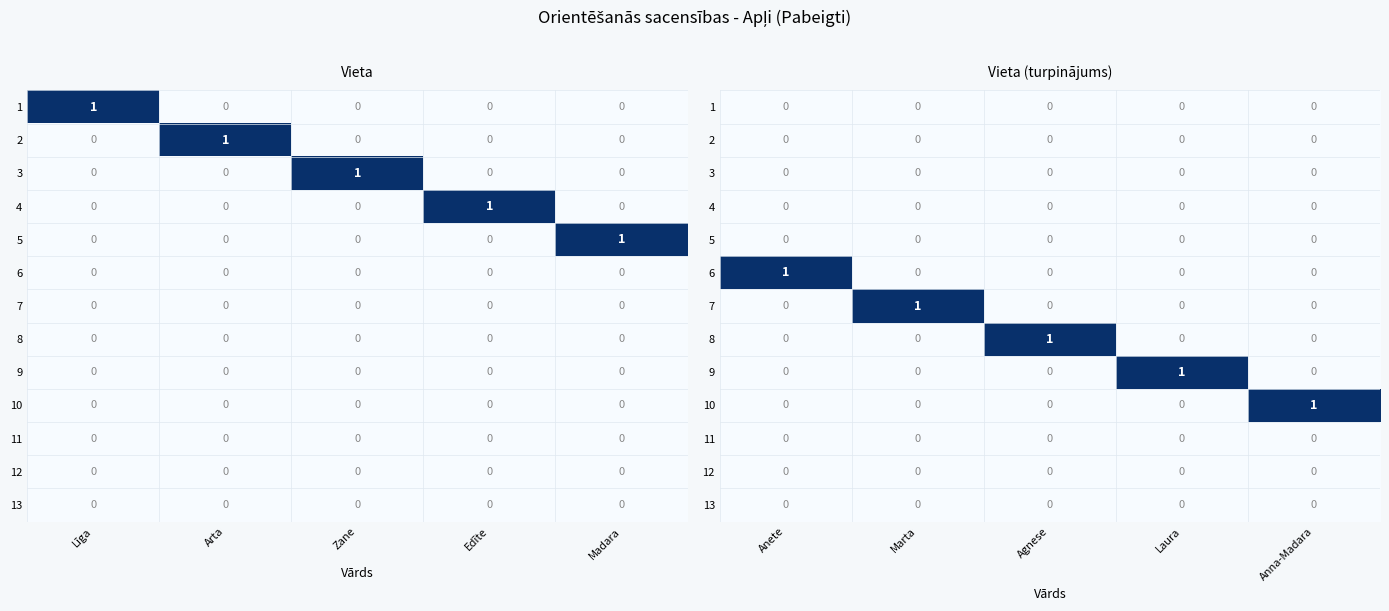

At which label is 2 closest to 0?

Anete